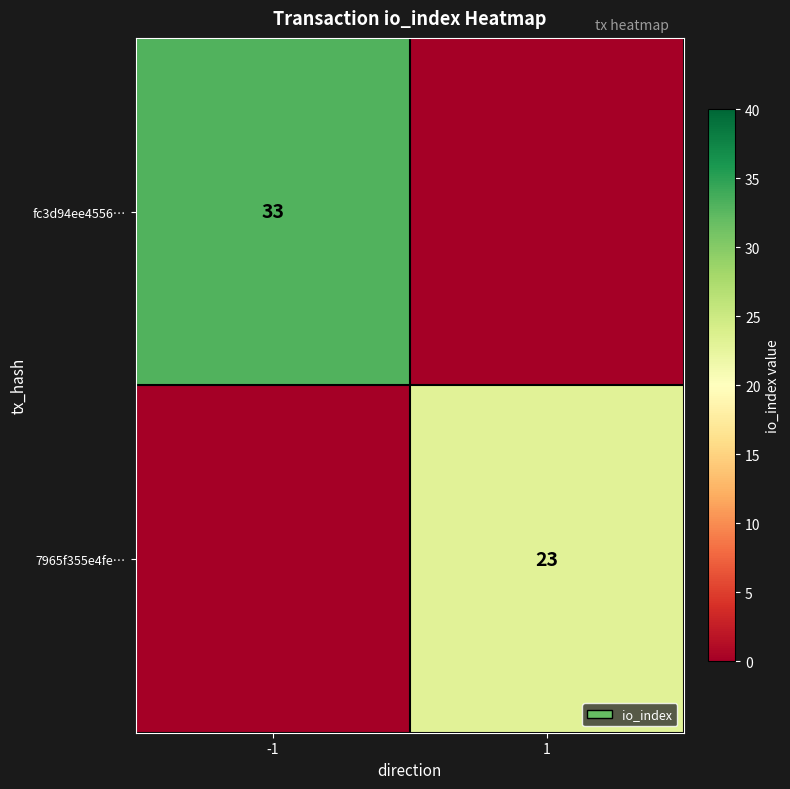

Is it true that 7965f355e4feaefb1a2a74679094a35e1cdb4f3 equals 1 at direction?

True